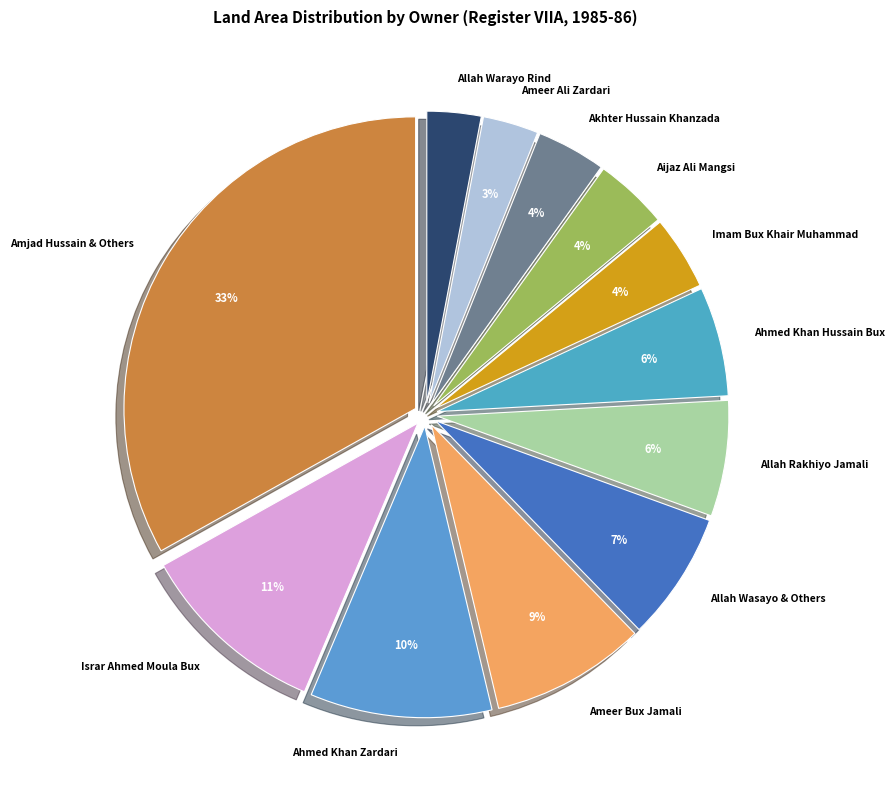

True or false: Allah Warayo Rind accounts for 3% of the total.

True